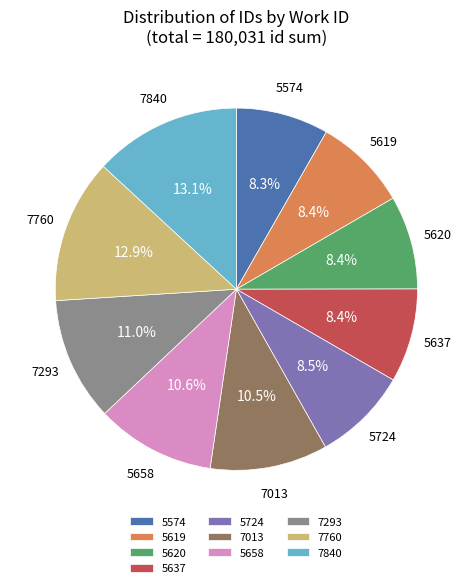

Combined, do 5658 and 7293 account for over 50%?

No